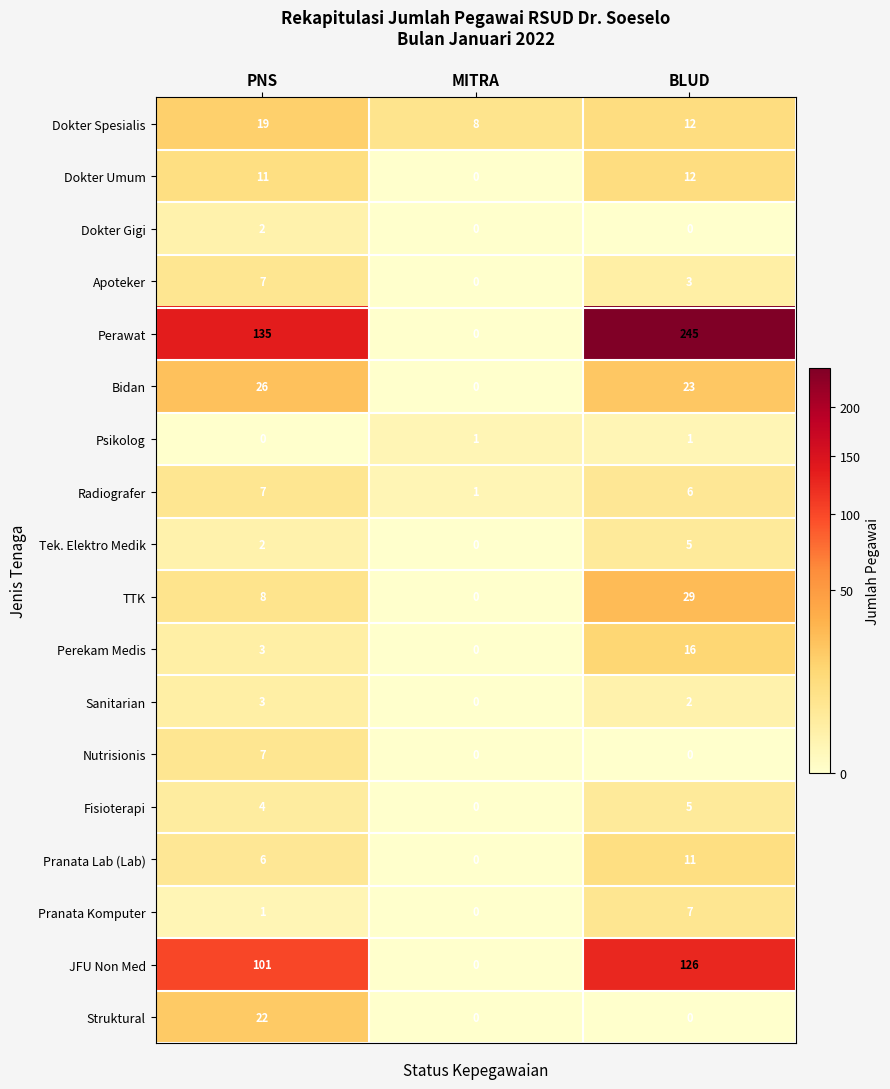

Where is Perekam Medis nearest to the value 8?

PNS